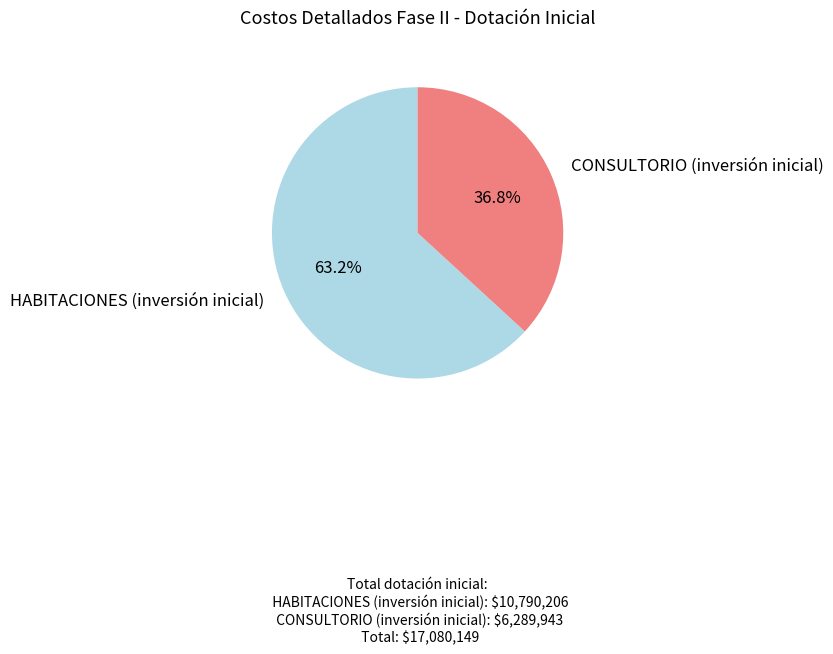

How many segments does this pie chart have?

2